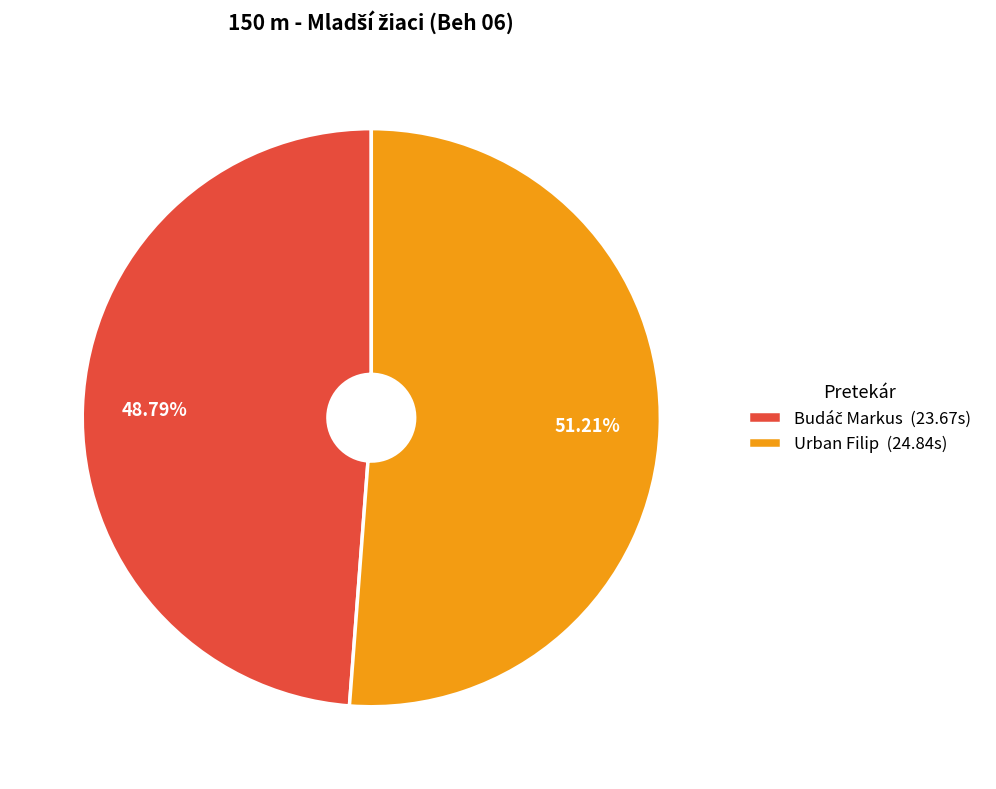

Does any single category account for the majority?

Yes